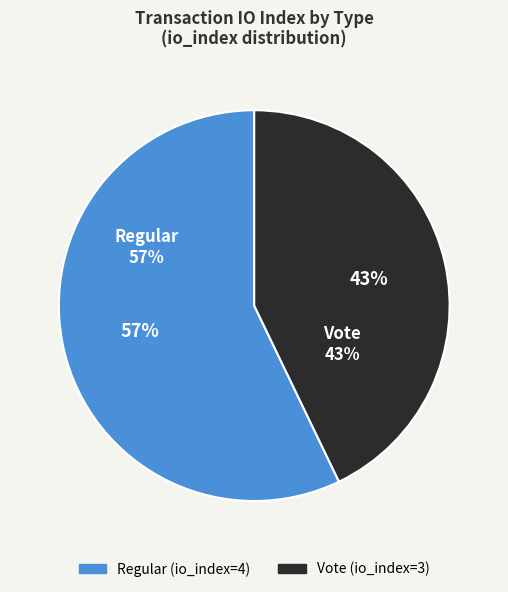

The Regular slice represents 57% of the pie. True or false?

True